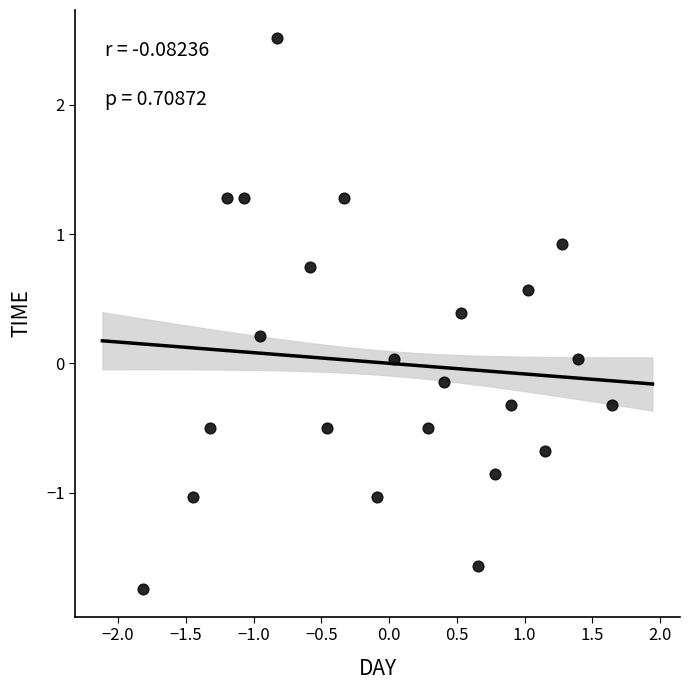

What is the range of X values (max minus min)?

3.5